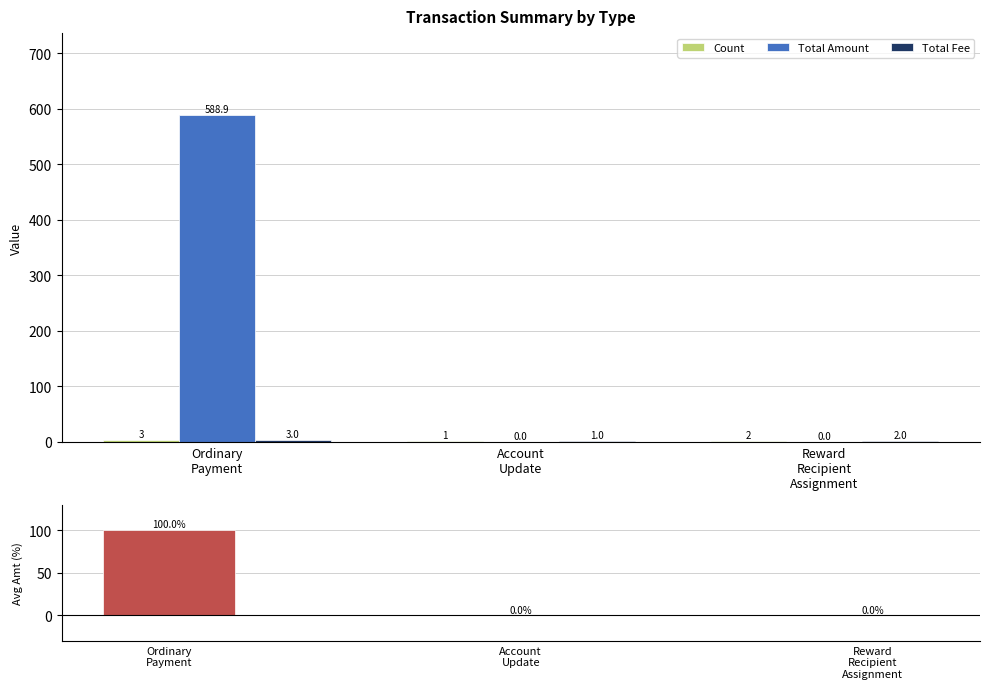

What is the total value across all series at Account
Update?

2.0